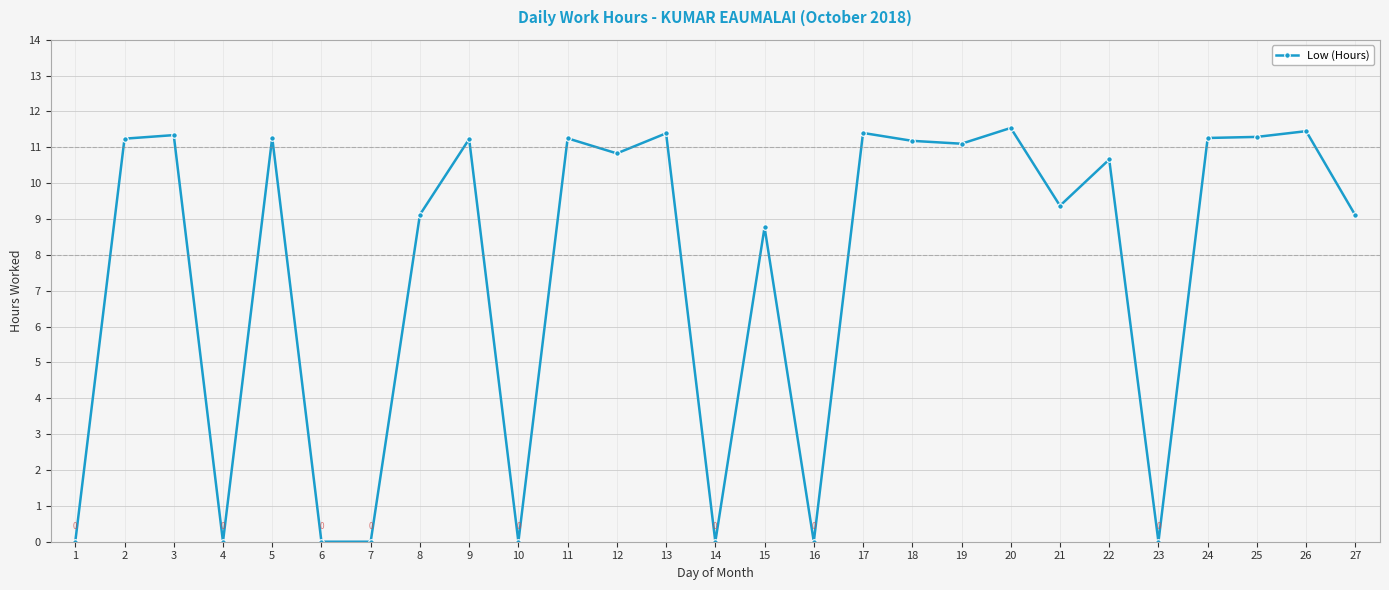

What is the greatest value displayed?

11.5